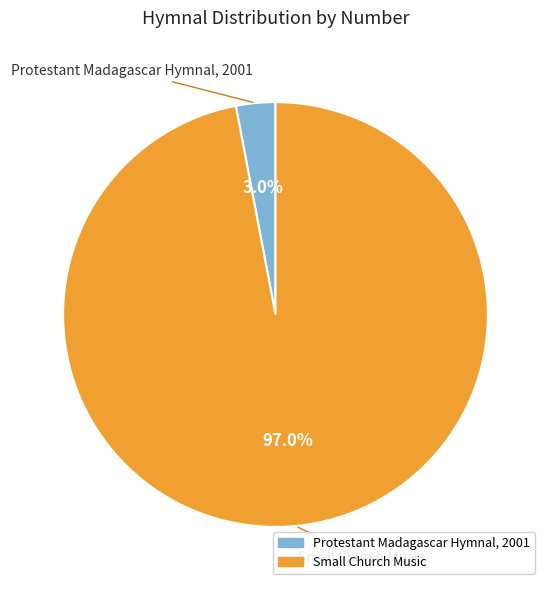

To the nearest percent, what is the average slice percentage?

50%